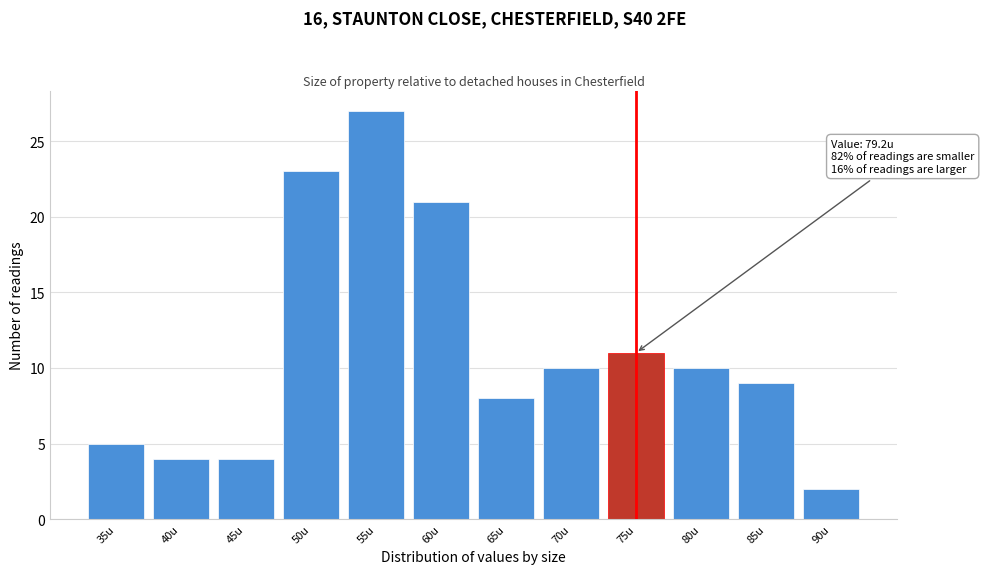

Reading right to left, list all the values displayed in this chart.

90u=2	85u=9	80u=10	75u=11	70u=10	65u=8	60u=21	55u=27	50u=23	45u=4	40u=4	35u=5